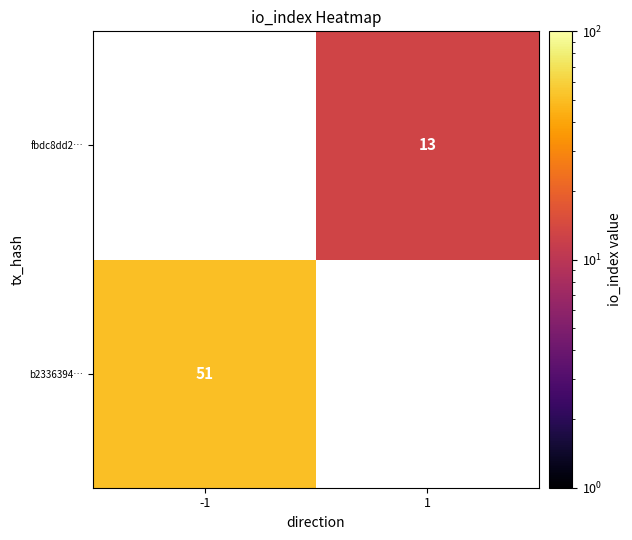

The value of b2336394… at -1 is 51. True or false?

True